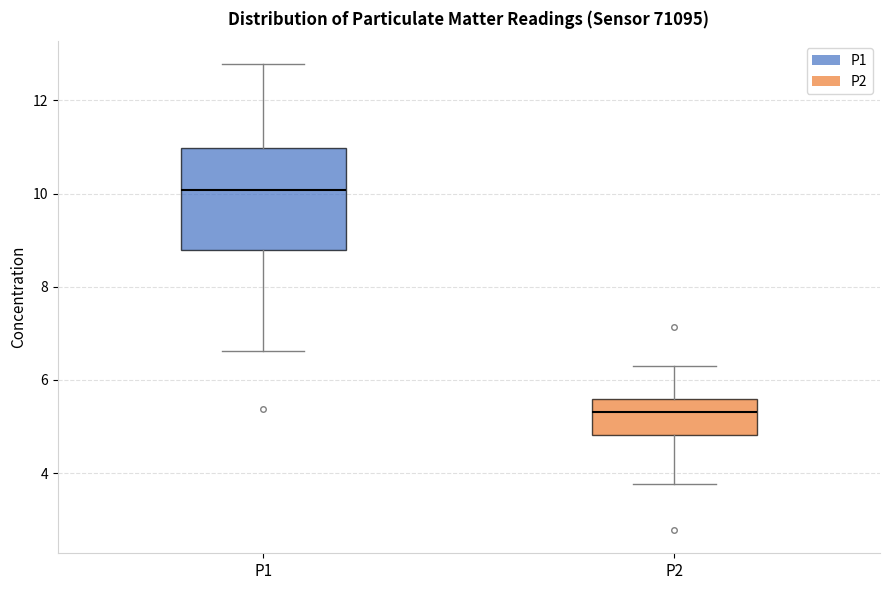

Reading left to right, read every box against the y-axis: the position of its median line, the range the box covers, and the ends of its whiskers. The values are not printed on the chart, so give them approximately, as read against the axis.

P1: median 10.0, box 8.8 to 11.0, whiskers 6.6 to 12.8
P2: median 5.4, box 4.8 to 5.6, whiskers 3.8 to 6.4